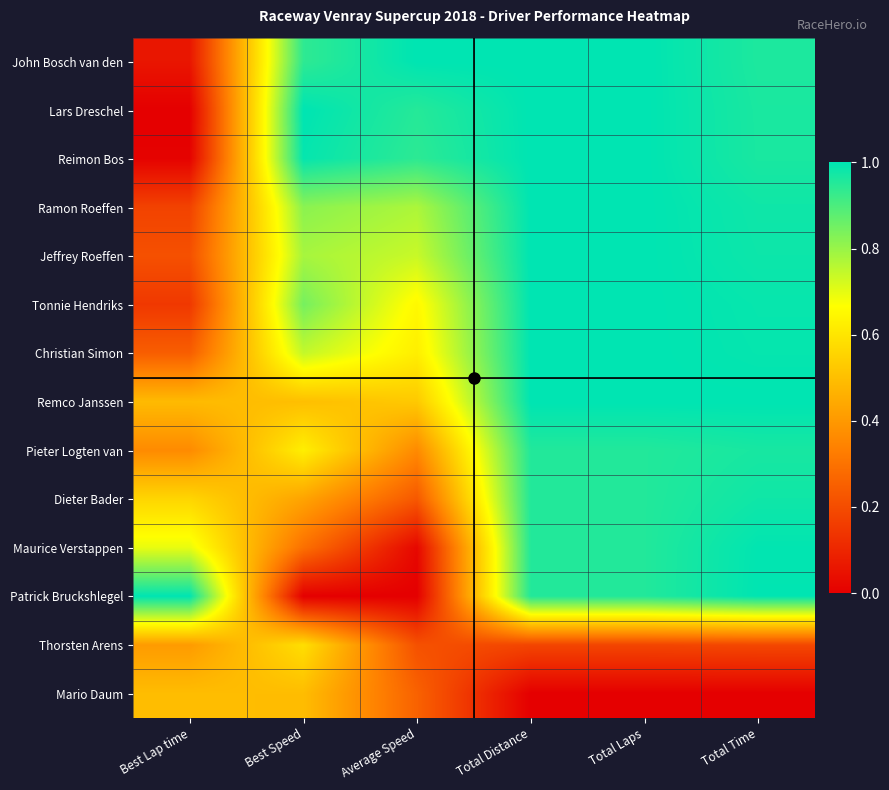

Reading right to left, extract all data points from this chart.

John Bosch van den: Total Time=1.0	Total Laps=1.0	Total Distance=1.0	Average Speed=1.0	Best Speed=0.9	Best Lap time=0.1
Lars Dreschel: Total Time=1.0	Total Laps=1.0	Total Distance=1.0	Average Speed=1.0	Best Speed=1.0	Best Lap time=0.0
Reimon Bos: Total Time=1.0	Total Laps=1.0	Total Distance=1.0	Average Speed=0.9	Best Speed=1.0	Best Lap time=0.0
Ramon Roeffen: Total Time=1.0	Total Laps=1.0	Total Distance=1.0	Average Speed=0.8	Best Speed=0.8	Best Lap time=0.2
Jeffrey Roeffen: Total Time=1.0	Total Laps=1.0	Total Distance=1.0	Average Speed=0.7	Best Speed=0.8	Best Lap time=0.2
Tonnie Hendriks: Total Time=1.0	Total Laps=1.0	Total Distance=1.0	Average Speed=0.7	Best Speed=0.8	Best Lap time=0.1
Christian Simon: Total Time=1.0	Total Laps=1.0	Total Distance=1.0	Average Speed=0.6	Best Speed=0.7	Best Lap time=0.2
Remco Janssen: Total Time=1.0	Total Laps=1.0	Total Distance=1.0	Average Speed=0.5	Best Speed=0.5	Best Lap time=0.5
Pieter Logten van: Total Time=1.0	Total Laps=1.0	Total Distance=1.0	Average Speed=0.4	Best Speed=0.6	Best Lap time=0.4
Dieter Bader: Total Time=1.0	Total Laps=1.0	Total Distance=1.0	Average Speed=0.2	Best Speed=0.4	Best Lap time=0.6
Maurice Verstappen: Total Time=1.0	Total Laps=1.0	Total Distance=1.0	Average Speed=0.0	Best Speed=0.3	Best Lap time=0.7
Patrick Bruckshlegel: Total Time=1.0	Total Laps=1.0	Total Distance=1.0	Average Speed=0.0	Best Speed=0.0	Best Lap time=1.0
Thorsten Arens: Total Time=0.2	Total Laps=0.2	Total Distance=0.2	Average Speed=0.2	Best Speed=0.6	Best Lap time=0.4
Mario Daum: Total Time=0.0	Total Laps=0.0	Total Distance=0.0	Average Speed=0.3	Best Speed=0.5	Best Lap time=0.5